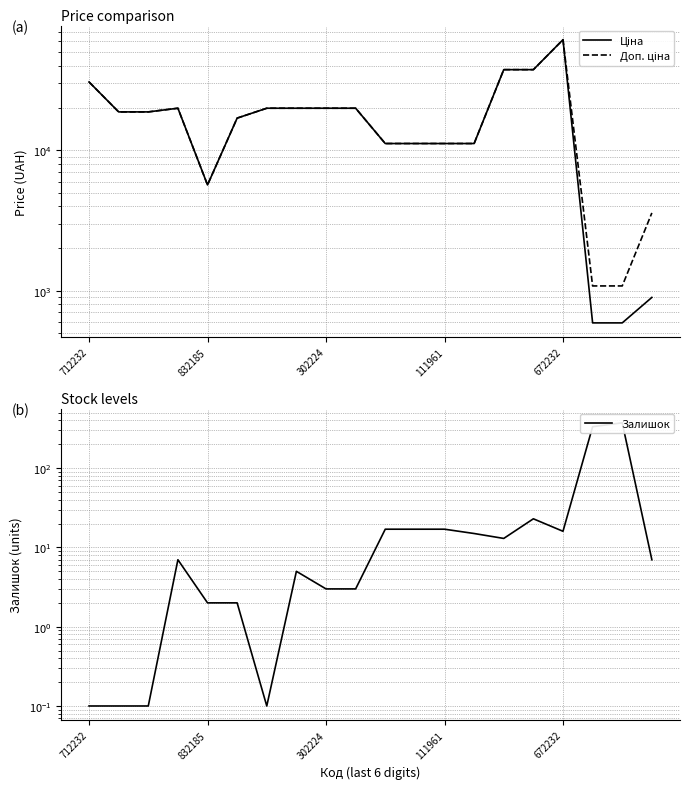

Which series changed the most between 7 and 14?

Ціна